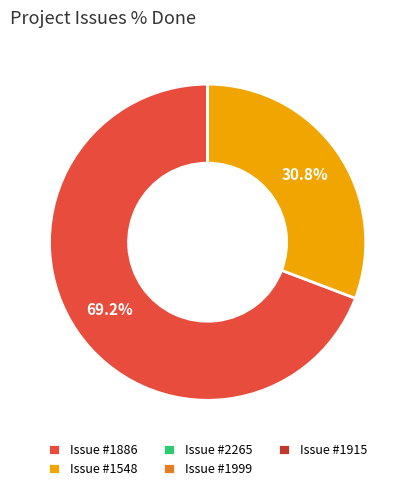

What percentage is NOT represented by Issue #1886?

30.8%